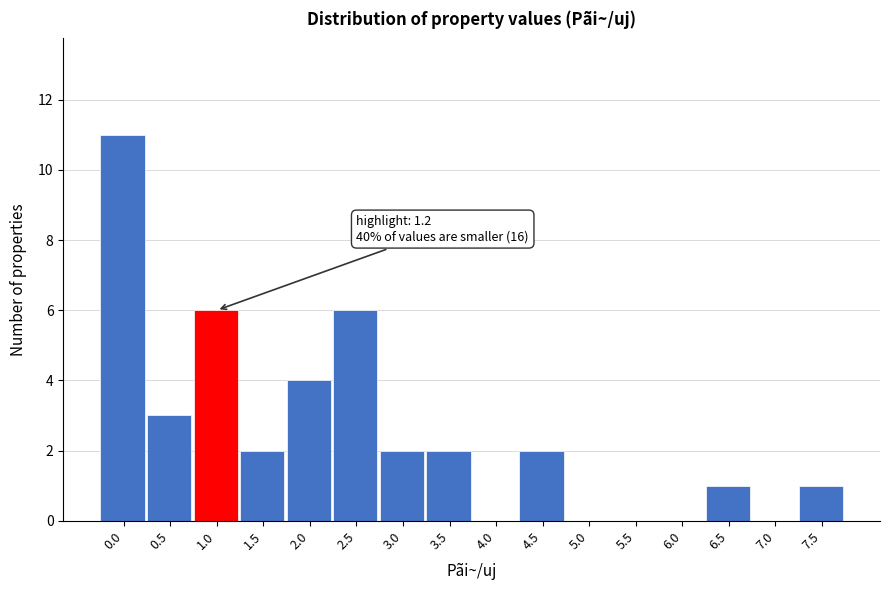

Reading left to right, what are all the values shown in this chart?

0.0=11	0.5=3	1.0=6	1.5=2	2.0=4	2.5=6	3.0=2	3.5=2	4.0=0	4.5=2	5.0=0	5.5=0	6.0=0	6.5=1	7.0=0	7.5=1